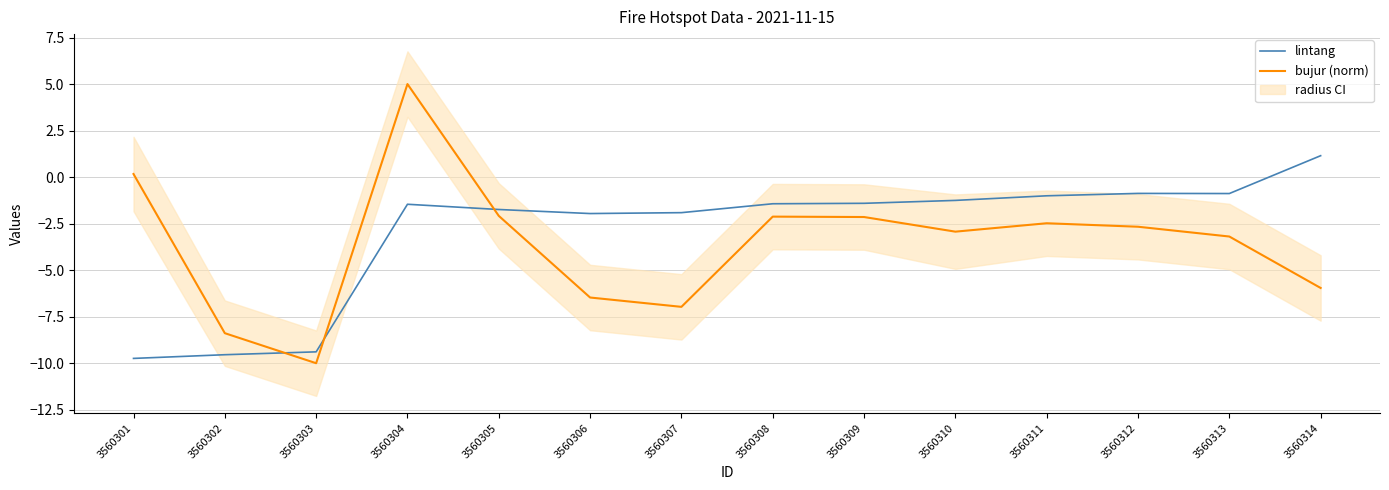

What is the difference between the second highest and second lowest values in the lintang series?

8.7